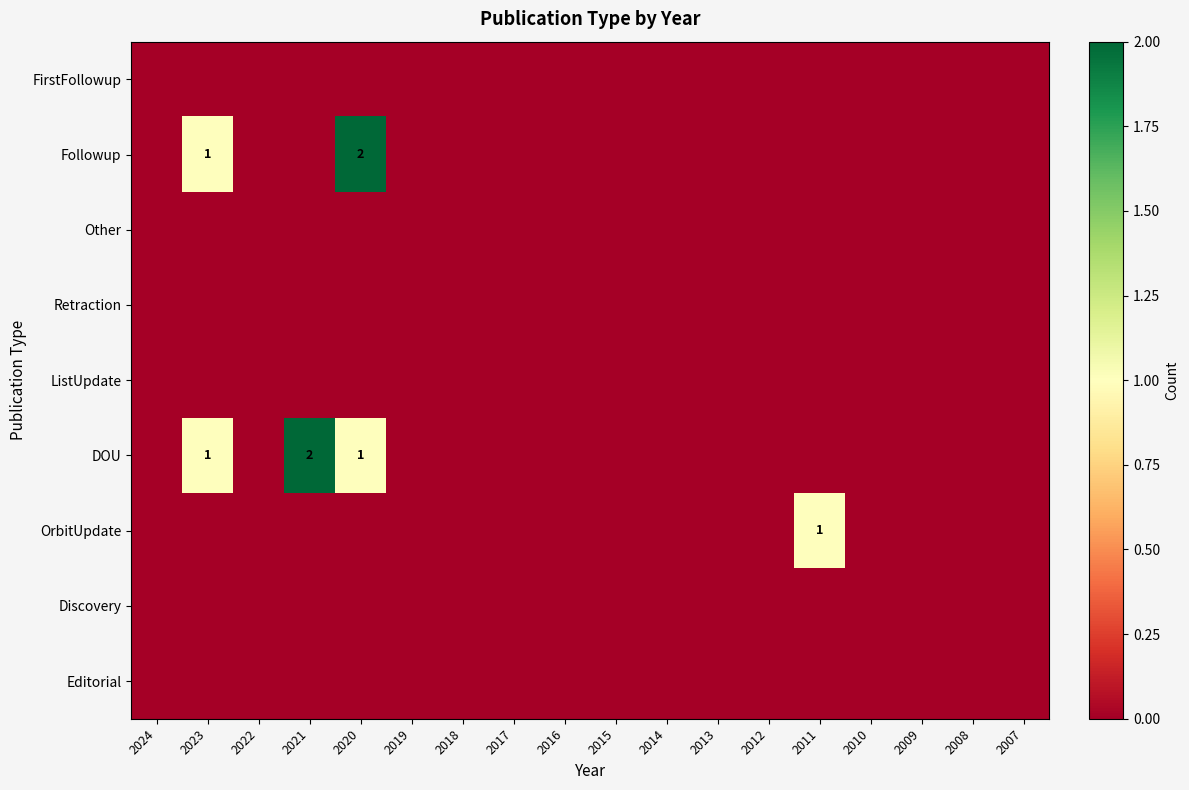

Is it true that Followup equals 2 at 2020?

True